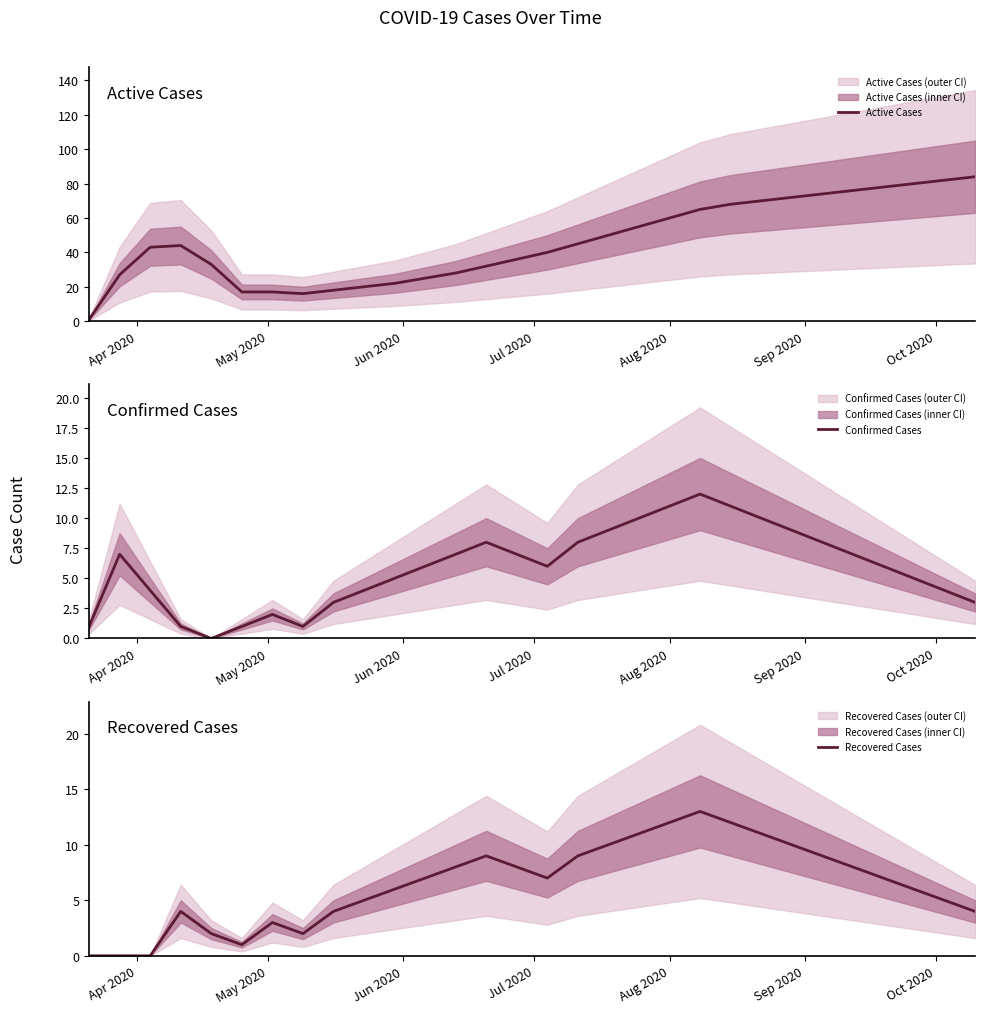

What is the highest value of the Recovered Cases series?

13